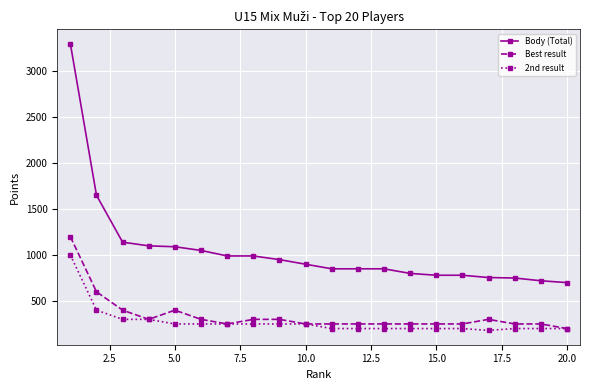

What is the value of the 2nd result point at the 6th from the left?

250